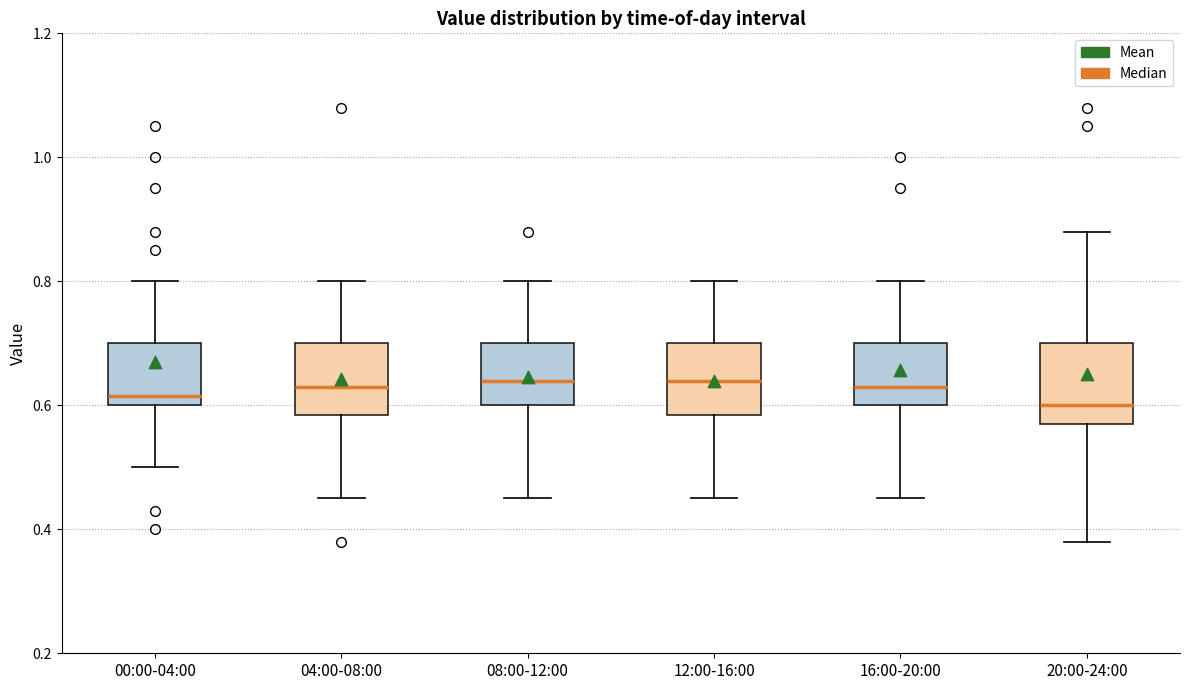

Reading left to right, read every box against the y-axis: the position of its median line, the range the box covers, and the ends of its whiskers. The values are not printed on the chart, so give them approximately, as read against the axis.

00:00-04:00: median 0.62, box 0.60 to 0.70, whiskers 0.50 to 0.80
04:00-08:00: median 0.64, box 0.58 to 0.70, whiskers 0.46 to 0.80
08:00-12:00: median 0.64, box 0.60 to 0.70, whiskers 0.46 to 0.80
12:00-16:00: median 0.64, box 0.58 to 0.70, whiskers 0.46 to 0.80
16:00-20:00: median 0.64, box 0.60 to 0.70, whiskers 0.46 to 0.80
20:00-24:00: median 0.60, box 0.58 to 0.70, whiskers 0.38 to 0.88